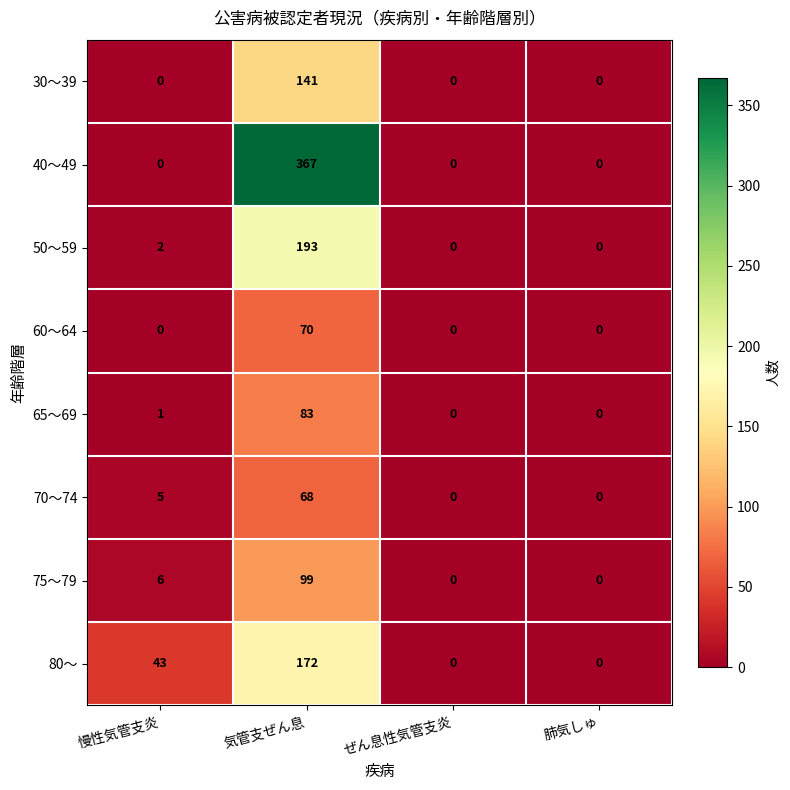

What is the average value of the 50～59 series?

49